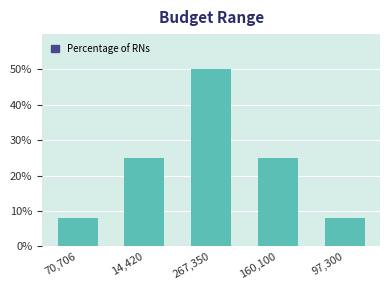

Reading left to right, list all the values displayed in this chart.

70,706=8	14,420=25	267,350=50	160,100=25	97,300=8